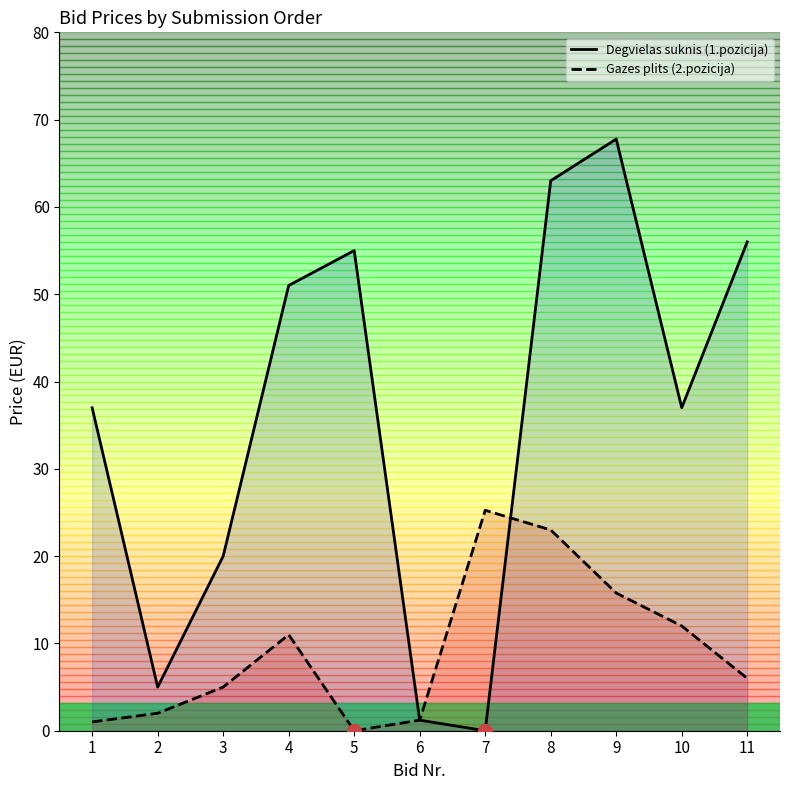

Which series reaches the maximum Y coordinate?

Degvielas suknis (1.pozicija)